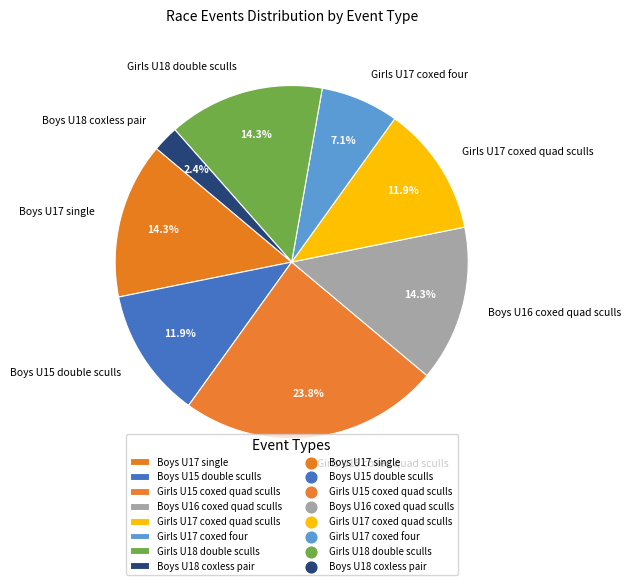

The Girls U17 coxed quad sculls slice represents 5% of the pie. True or false?

False